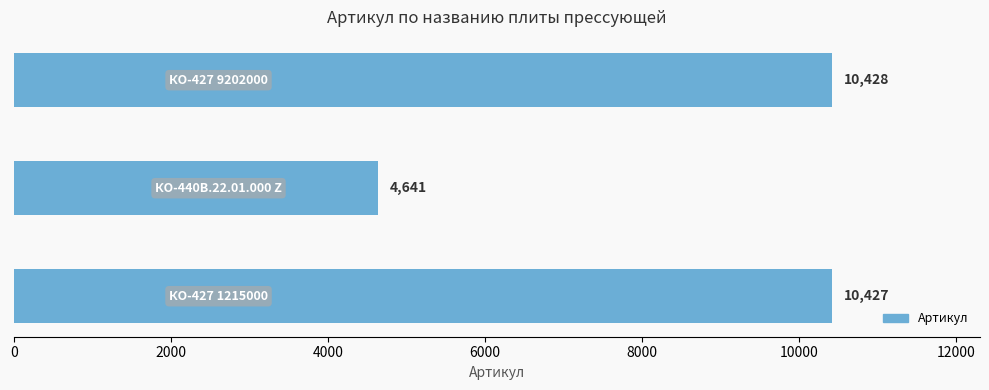

What is the sum of all values?

25496